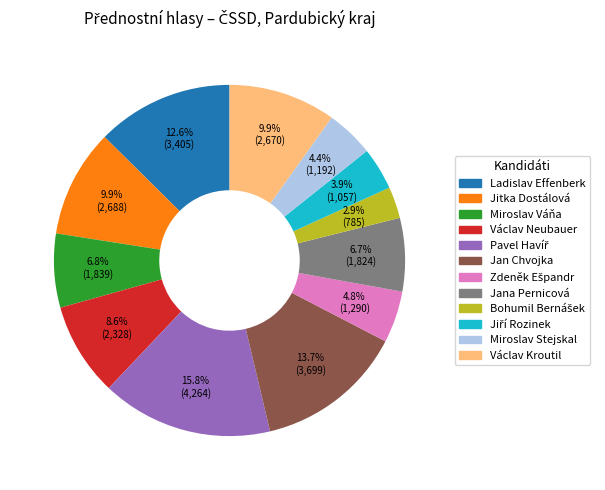

What is the ratio of the value at Jitka Dostálová to the value at Miroslav Váňa?

1.5